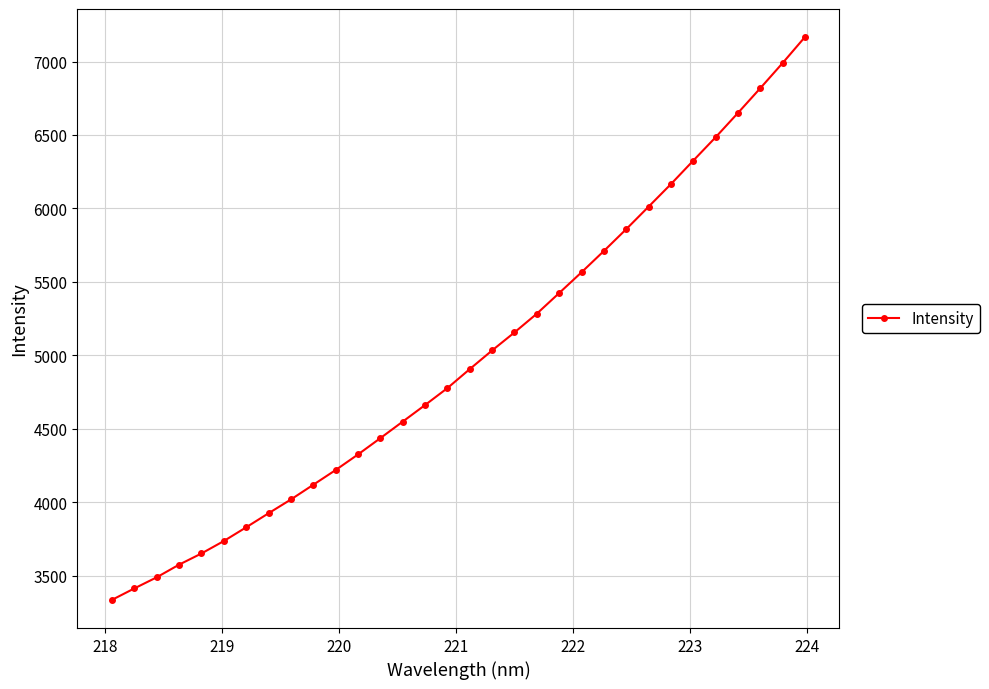

What is the average value?

4987.7